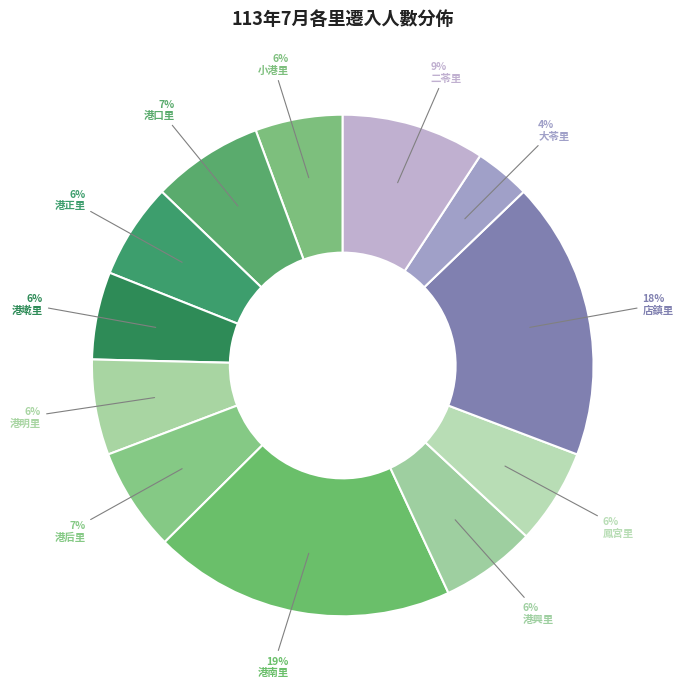

Count the number of slices in the pie.

12